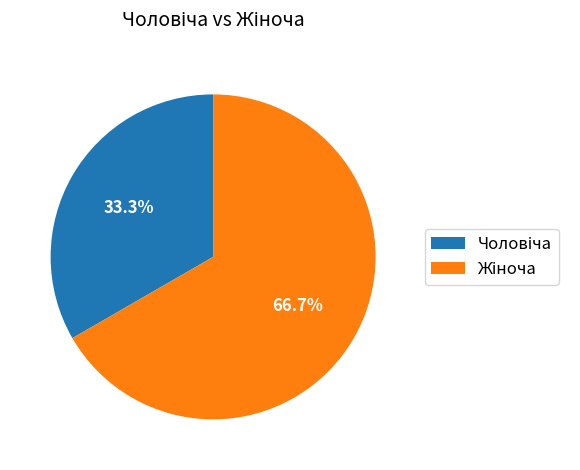

Count the number of slices in the pie.

2